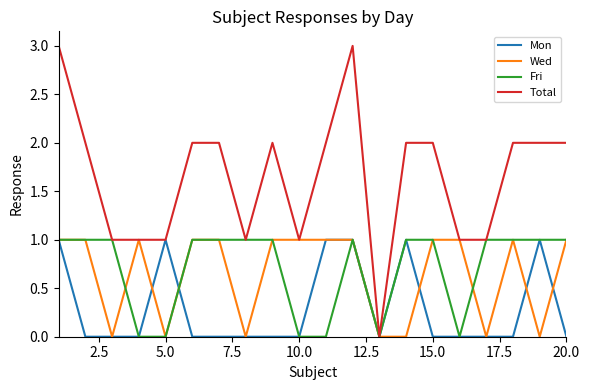

What is the difference between the maximum and minimum values in the Wed series?

1